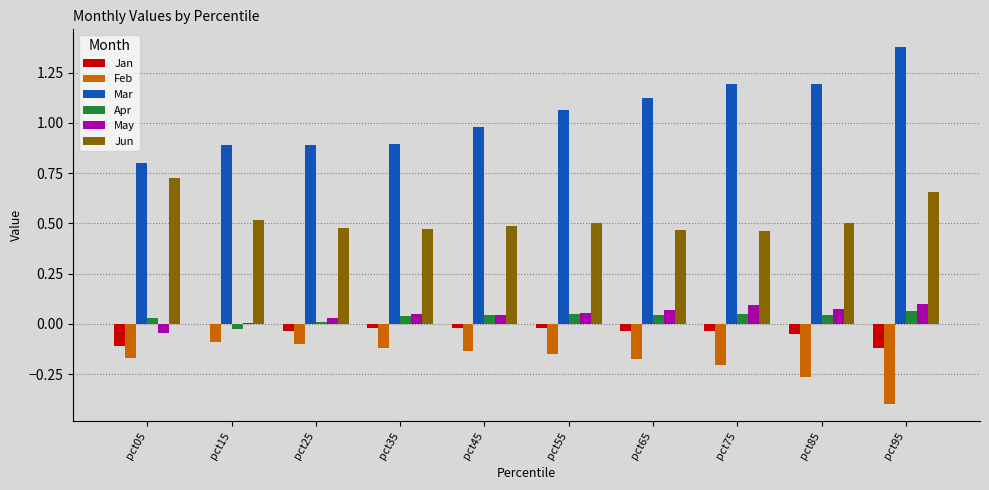

At which label does Mar first exceed 1?

pct55